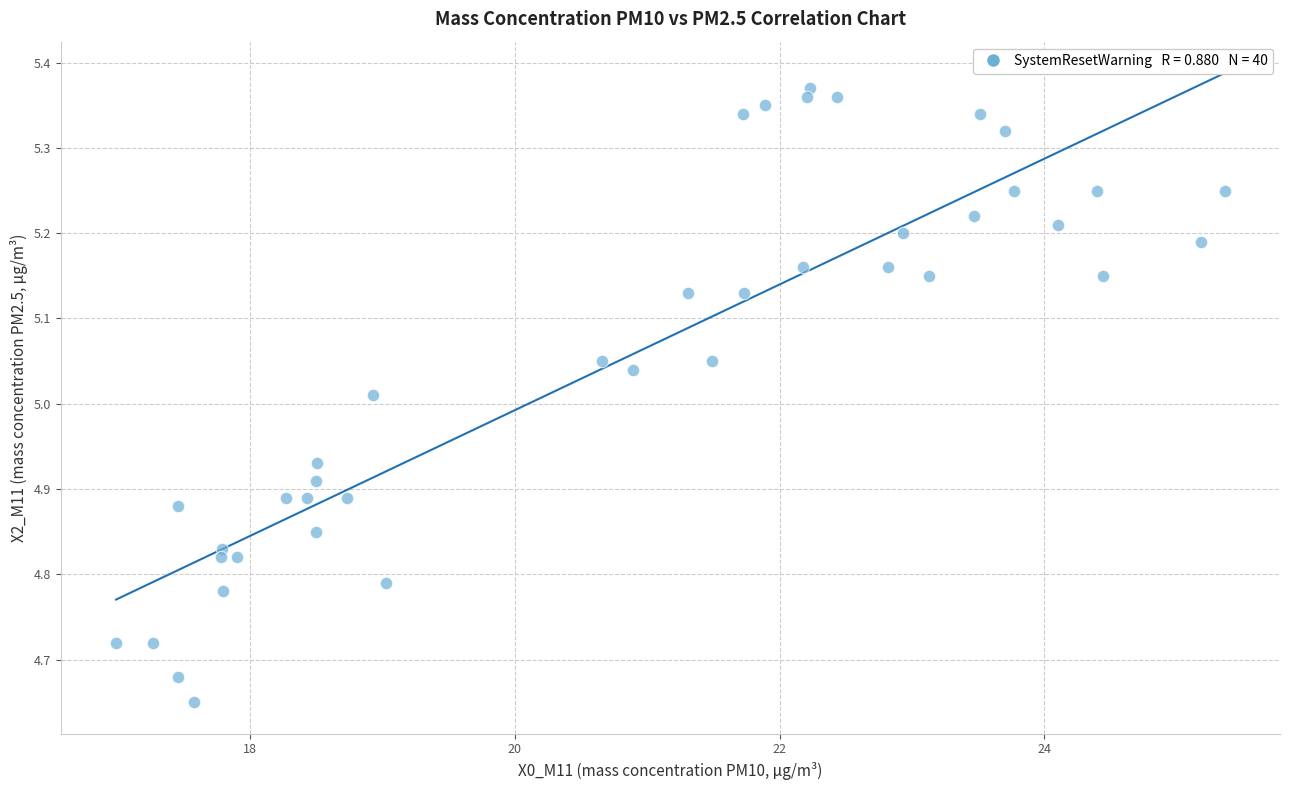

What is the range of X values (max minus min)?

8.4